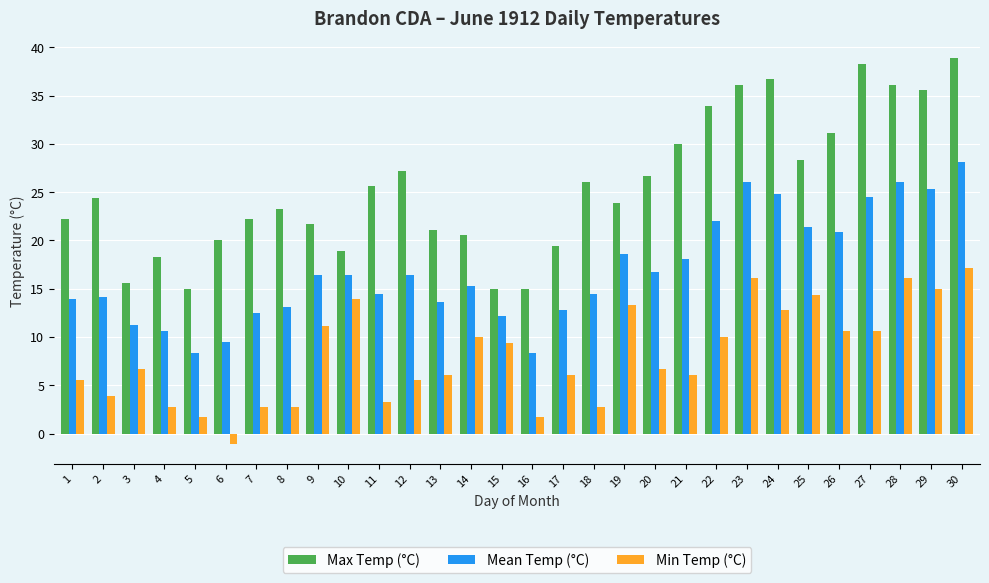

What is the difference between the second highest and minimum values in the Min Temp (°C) series?

17.2